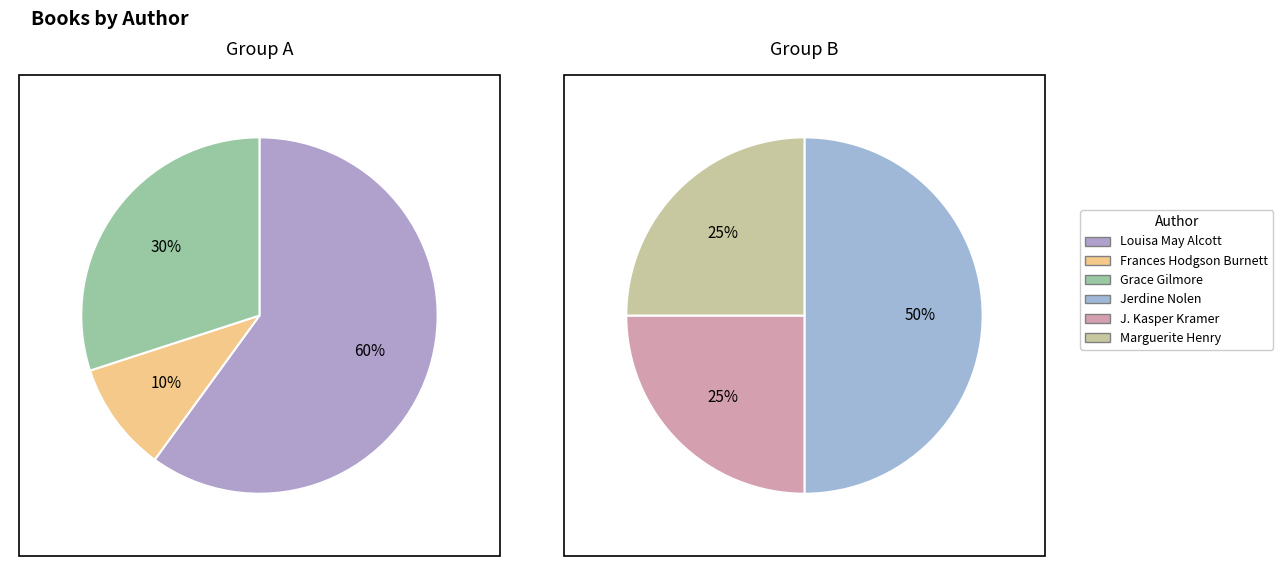

Combined, what portion of the pie is Grace Gilmore (458551959) and Jerdine Nolen (20308234)?

35.7%